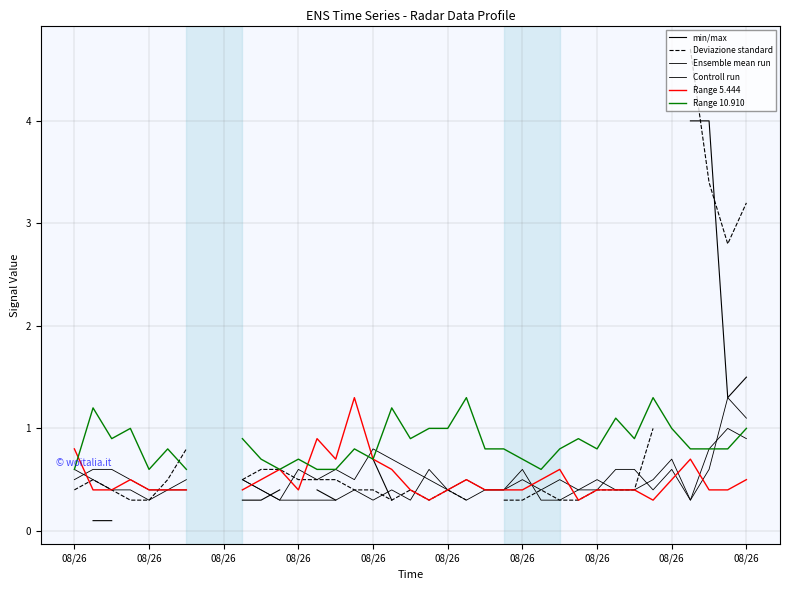

Is this an area chart (filled region under the line)?

No